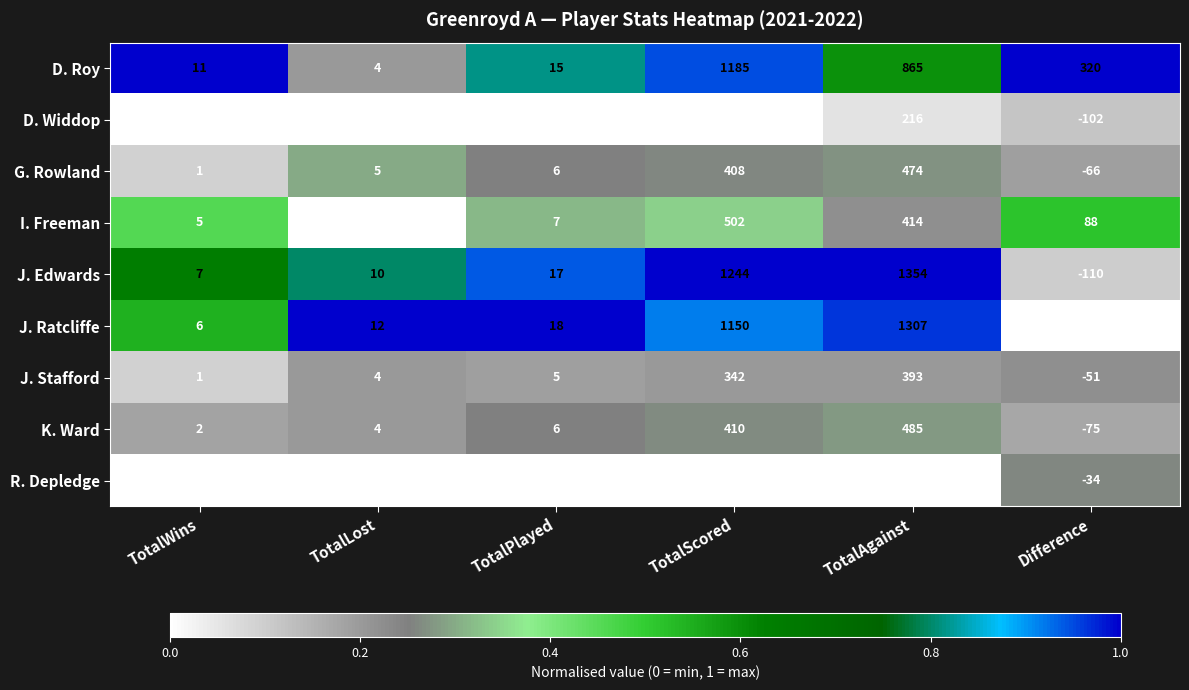

What is the difference between the highest and lowest values at TotalPlayed?

16